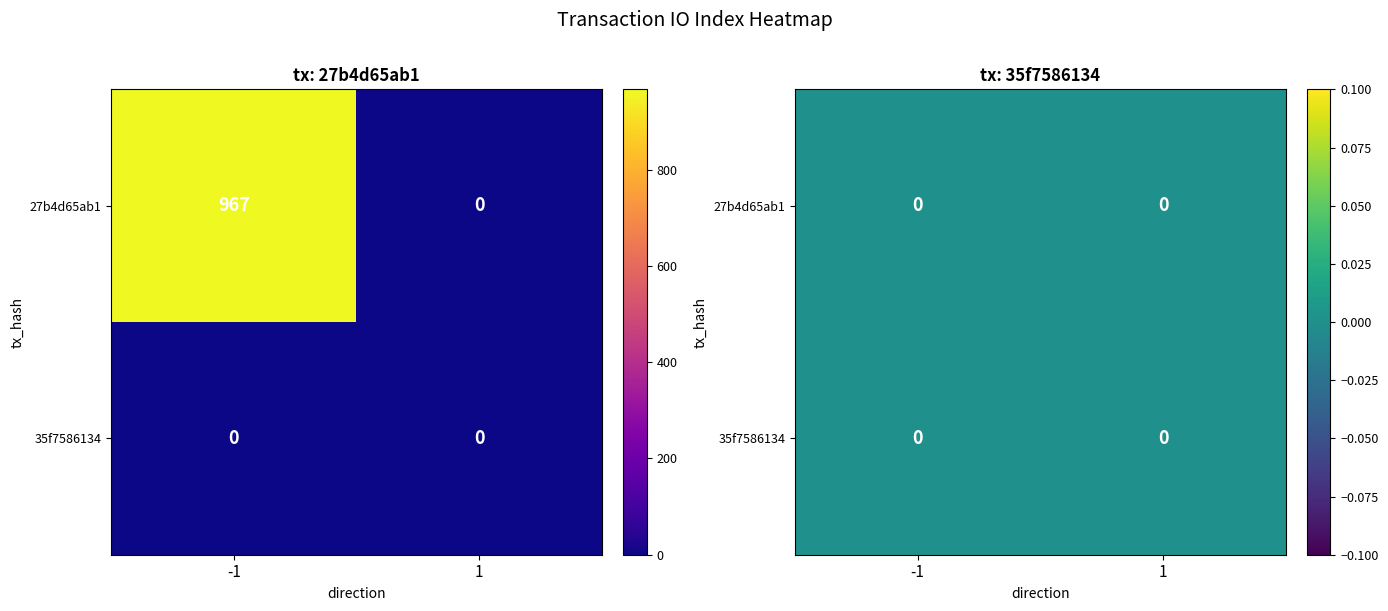

At which label is 27b4d65ab1395d6d665864b8cc60ebef33792cf closest to 483?

1